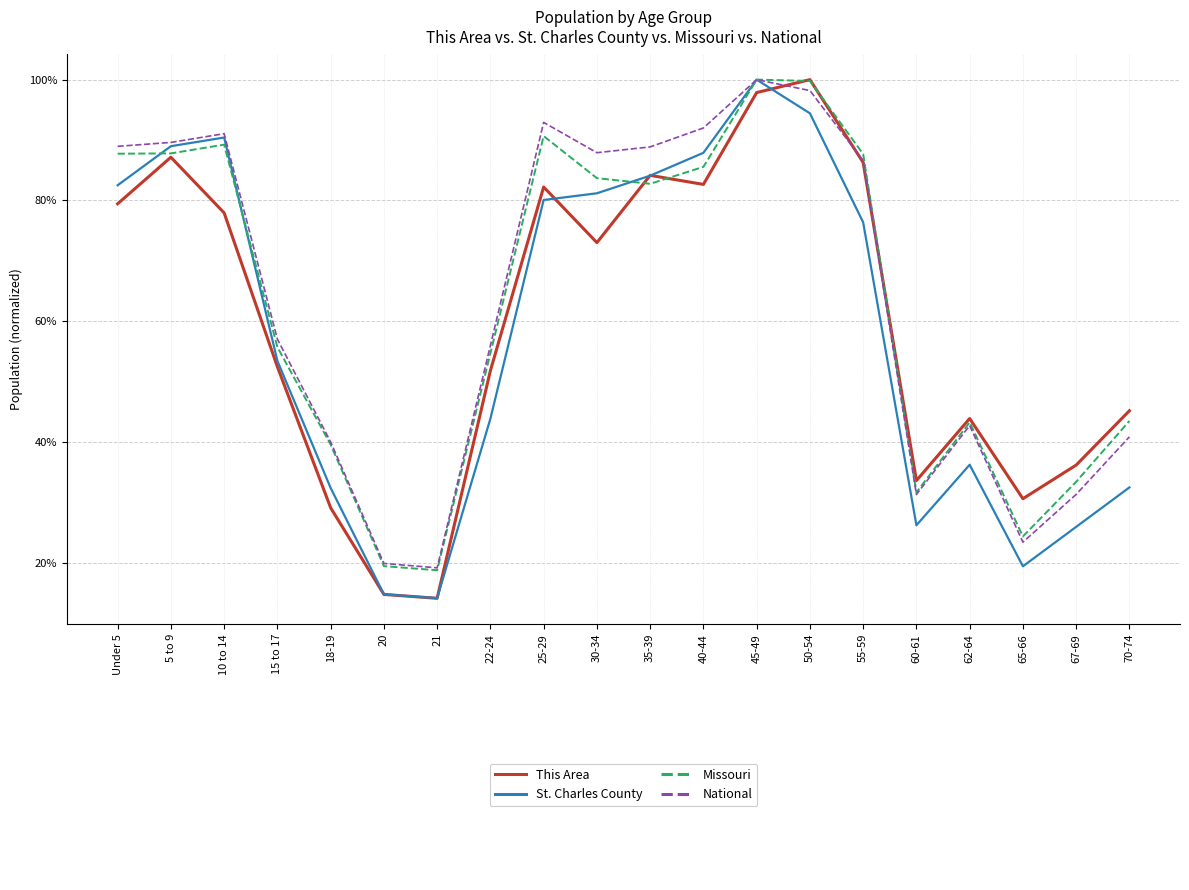

Does the chart have visible grid lines?

Yes